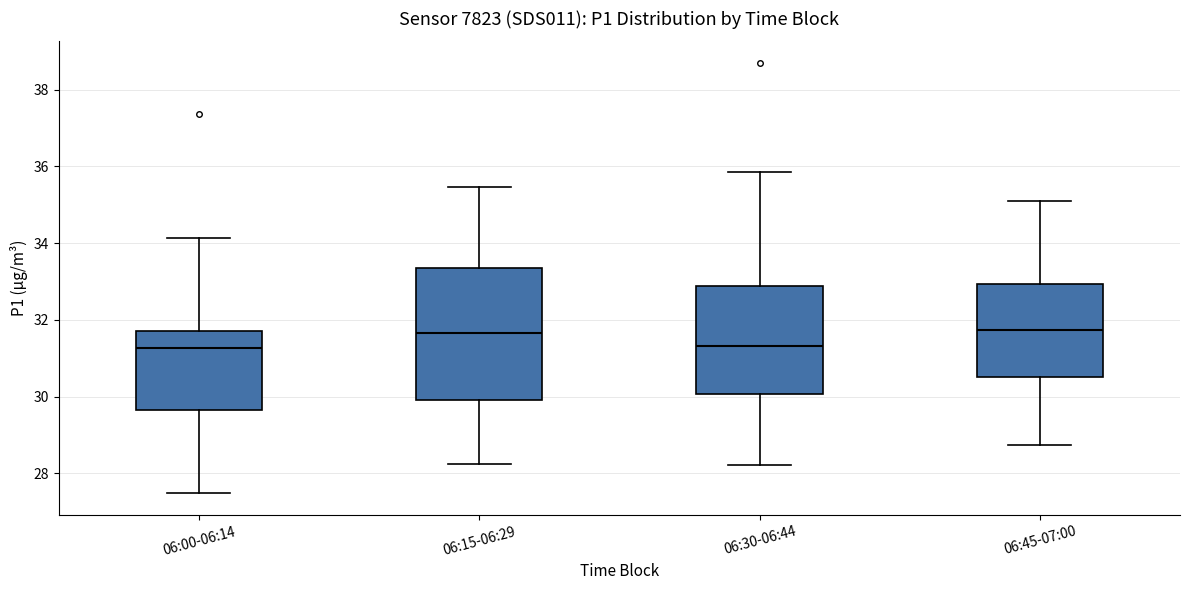

Where is the upper edge of the box for 06:45-07:00 on the y-axis? The values are not printed on the chart, so give them approximately, as read against the axis.

33.0